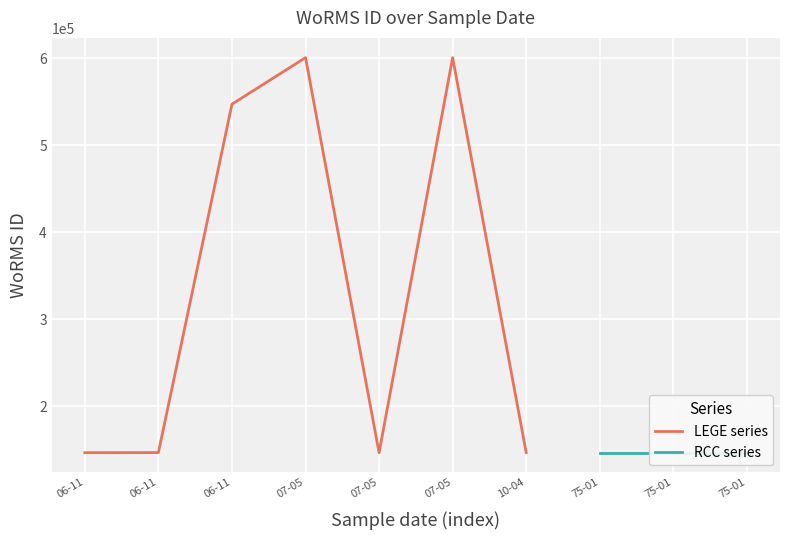

At which label does the data first exceed 146712?

06-11